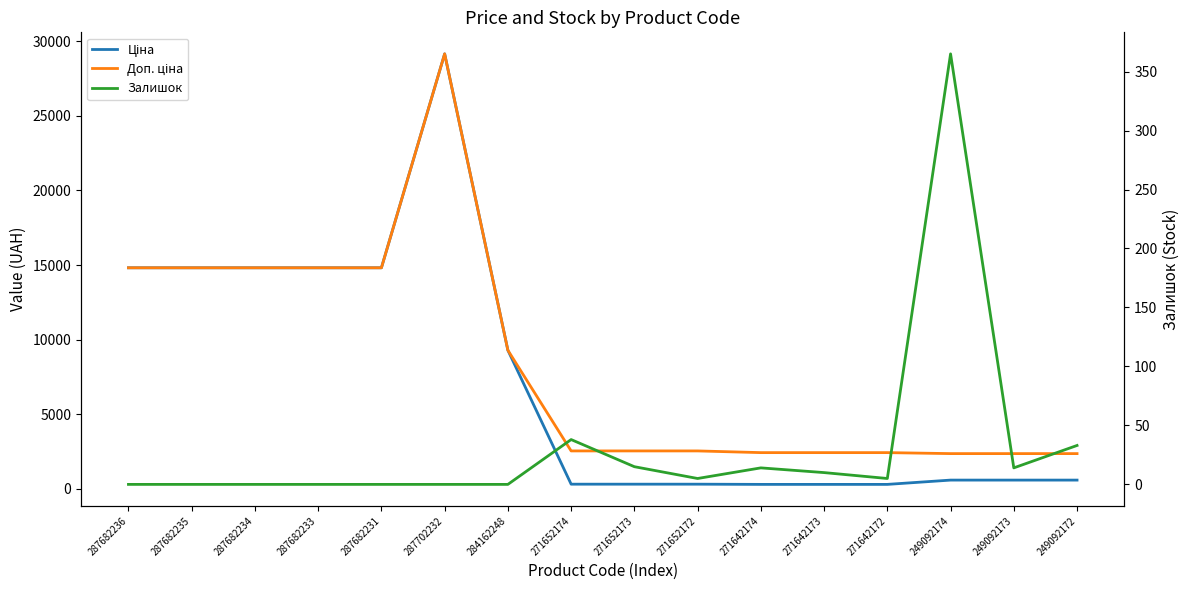

Which series has the largest total across all categories?

Доп. ціна